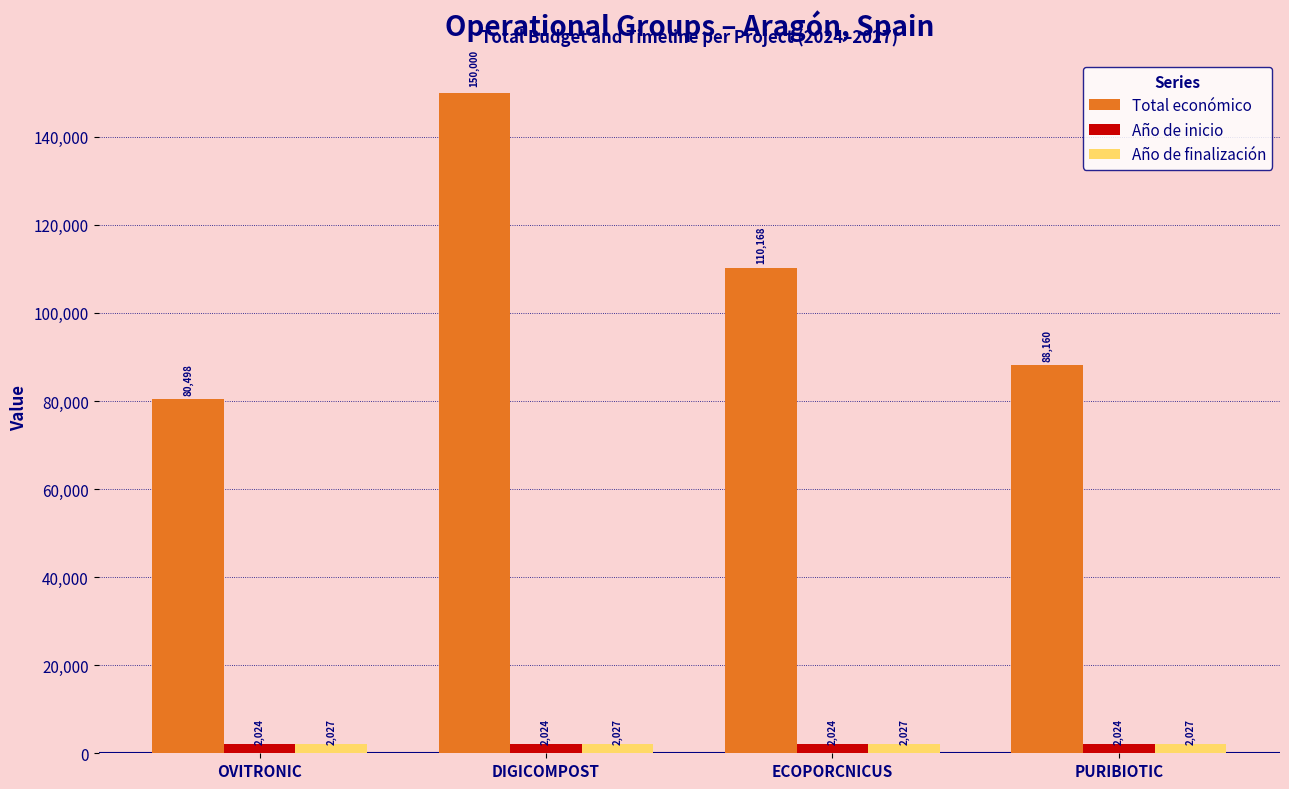

Read the Año de inicio value at PURIBIOTIC.

2024